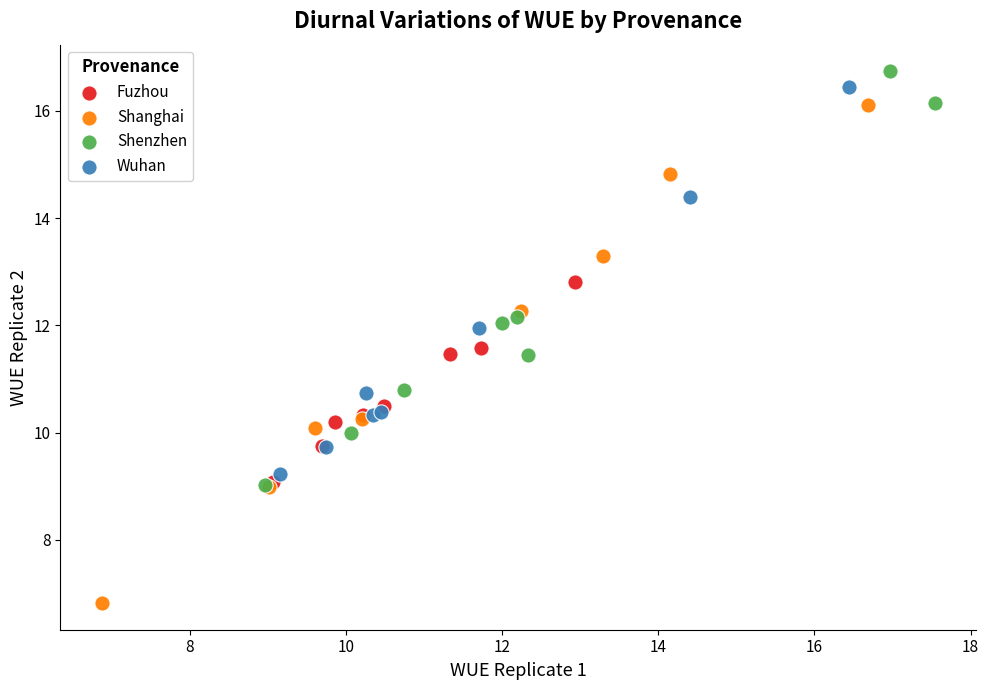

Which series has the widest spread of Y values?

Shanghai